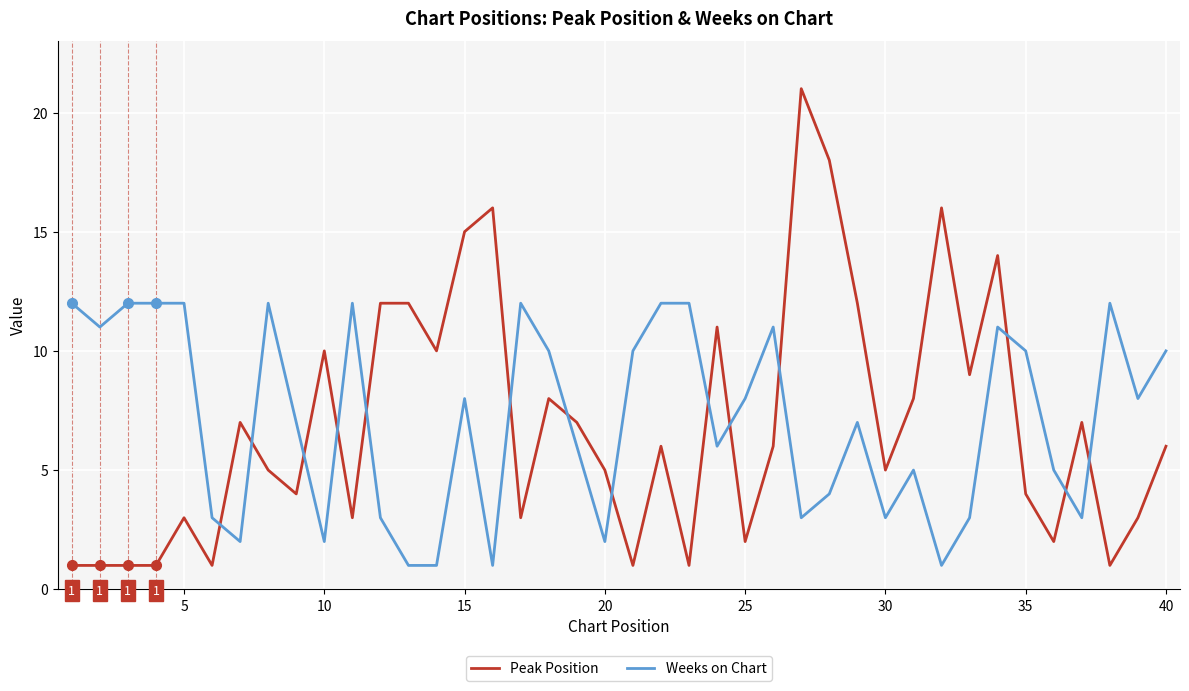

What is the maximum value shown in the chart?

21